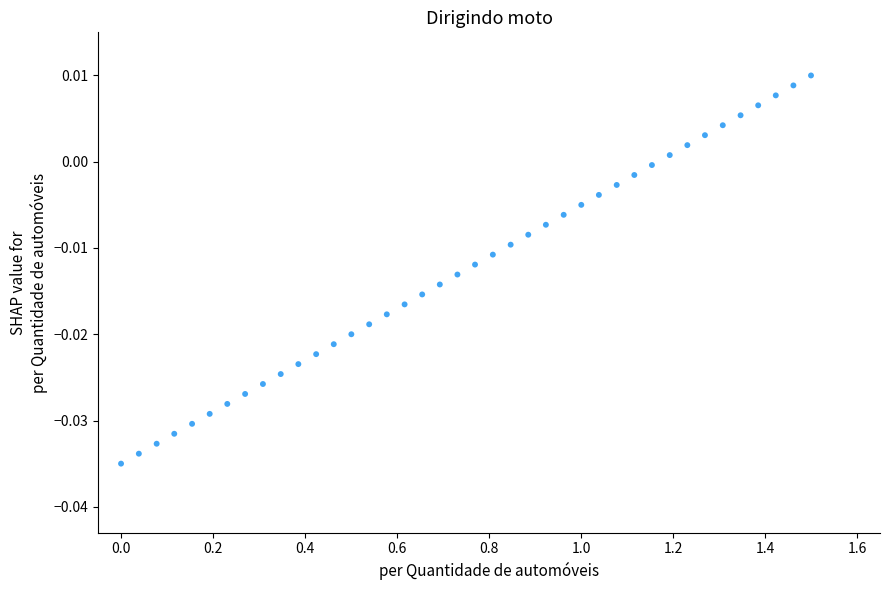

How many points are shown in the scatter plot?

40